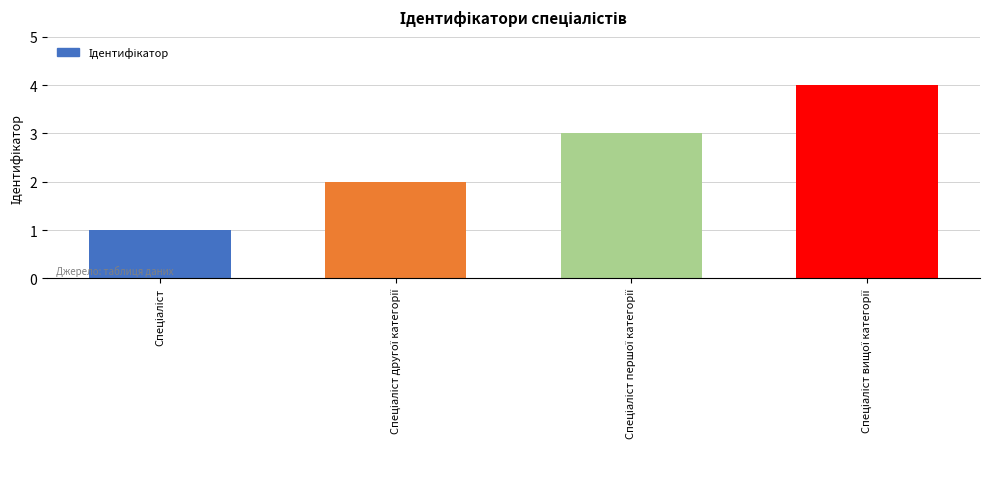

What is the sum of all values?

10